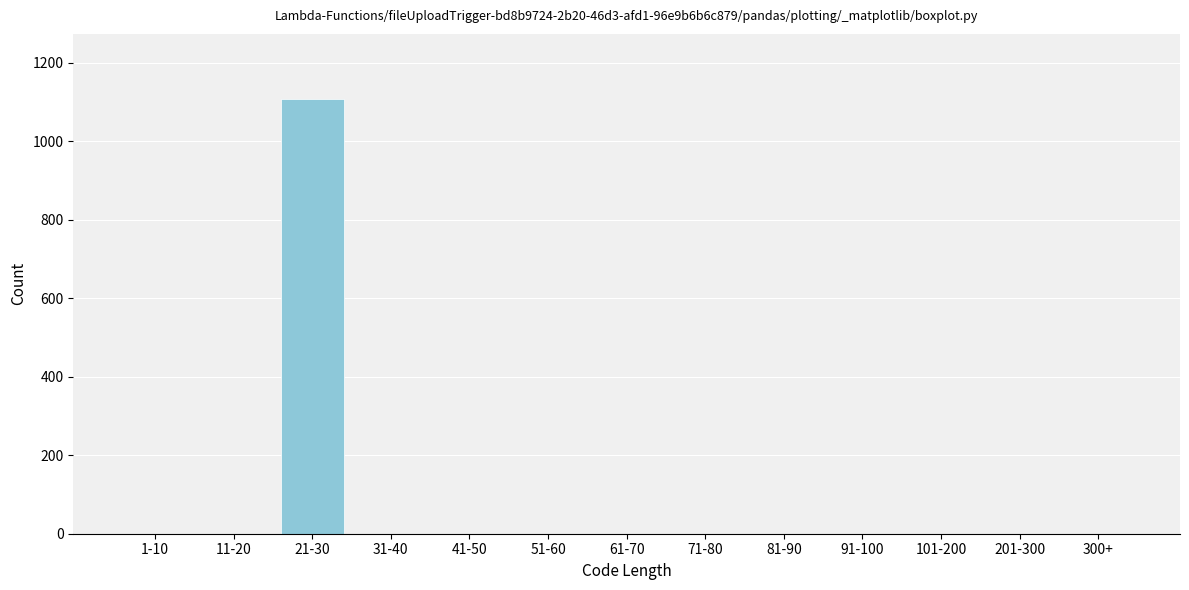

Reading left to right, extract all data points from this chart.

1-10=0	11-20=0	21-30=1107	31-40=0	41-50=0	51-60=0	61-70=0	71-80=0	81-90=0	91-100=0	101-200=0	201-300=0	300+=0